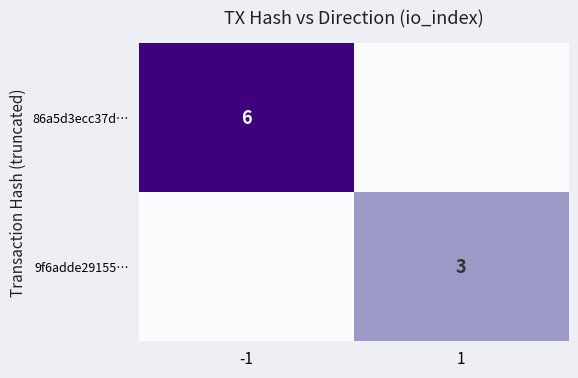

Is the value of 86a5d3ecc37d… at -1 greater than the value of 9f6adde29155… at 1?

Yes